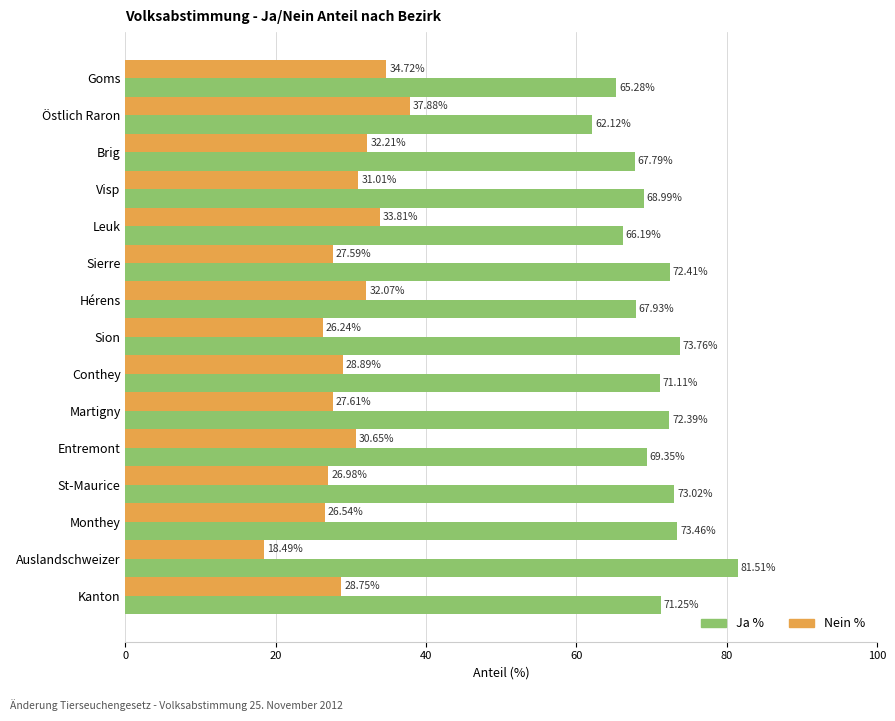

At which label is Ja % closest to 71?

Conthey